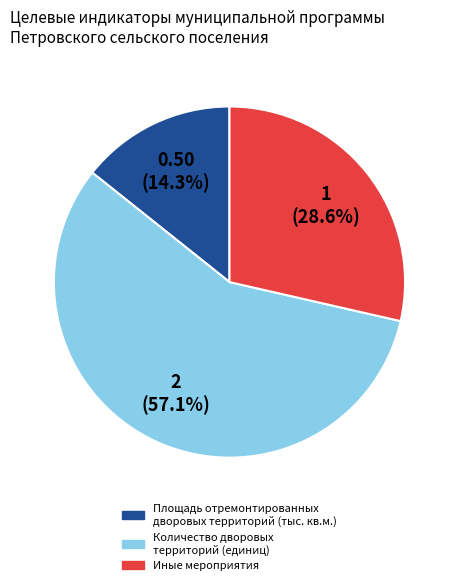

What is the largest slice in the pie chart?

Количество дворовых территорий (единиц)